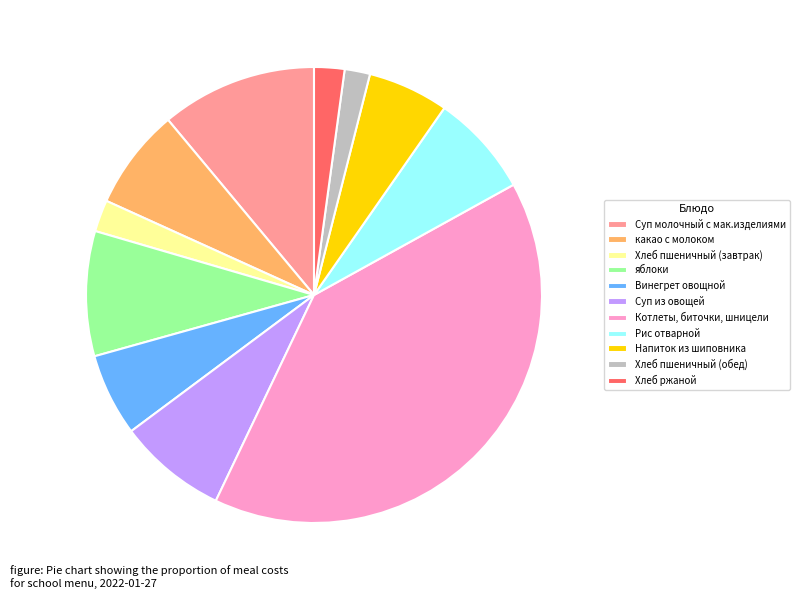

How many segments does this pie chart have?

11